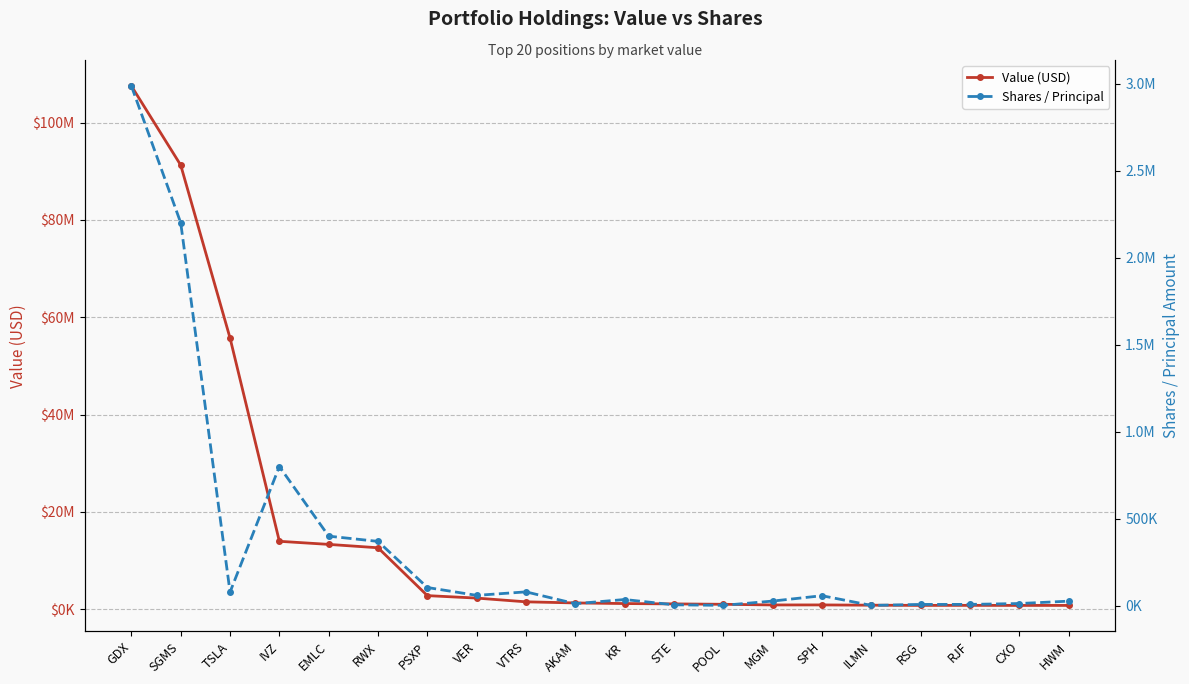

Reading left to right, list all the values displayed in this chart.

Value (USD): 107552000	91278000	55735000	13944000	13308000	12613000	2775000	2267000	1500000	1270000	1145000	1073000	992000	857000	862000	808000	766000	773000	760000	761000
Shares / Principal: 2985900	2200000	78981	799983	400000	370000	105075	60000	80049	12100	36063	5659	2664	27193	58000	2184	7953	8083	13021	26681